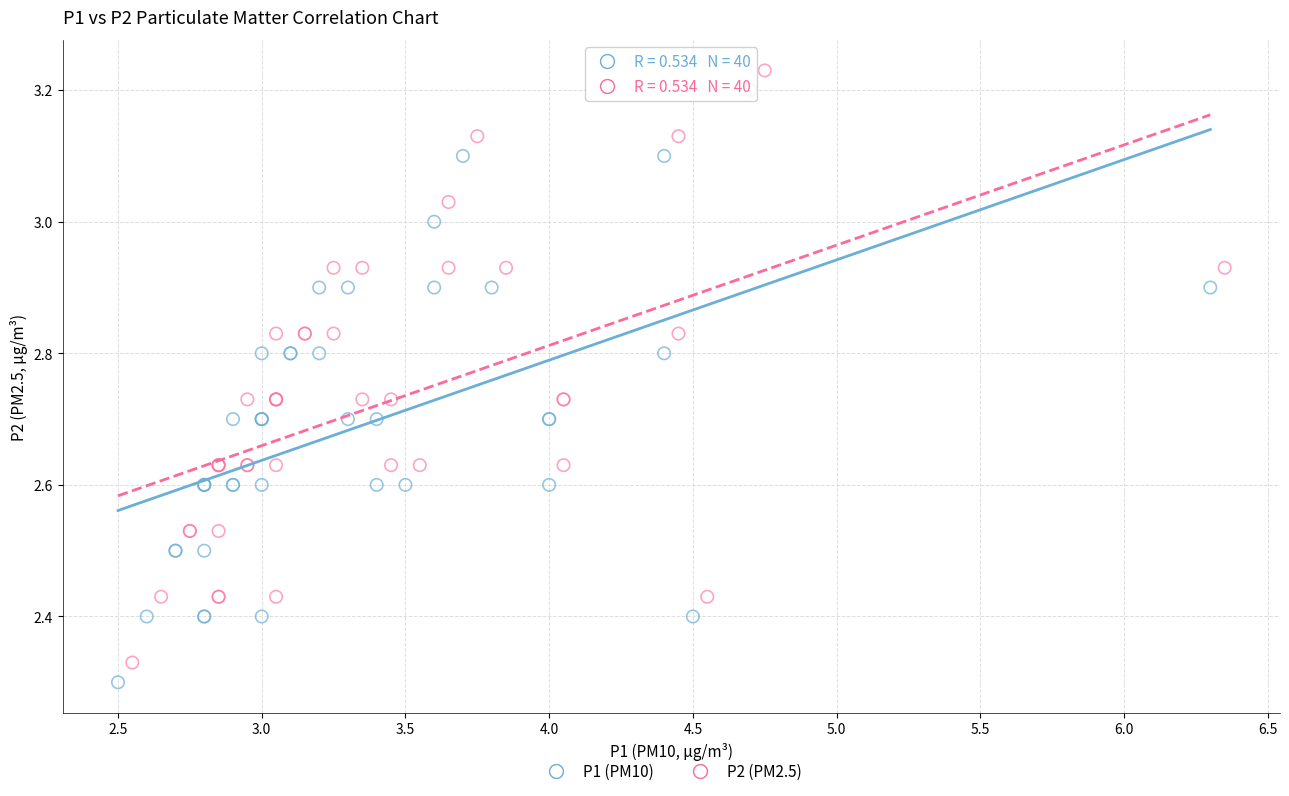

What are all the series names shown in the legend?

P1 (PM10), P2 (PM2.5)